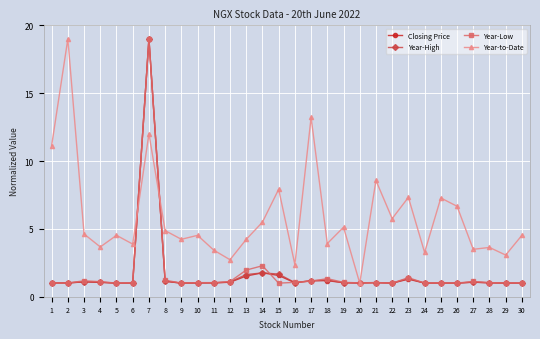

What is the highest value of the Year-Low series?

19.0